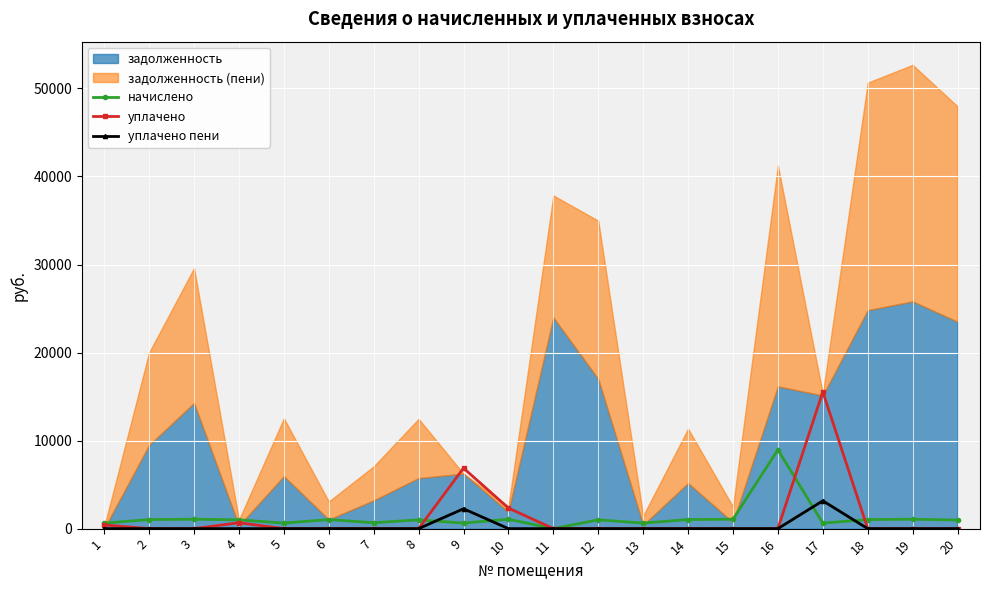

True or false: уплачено and уплачено пени intersect in this chart.

False